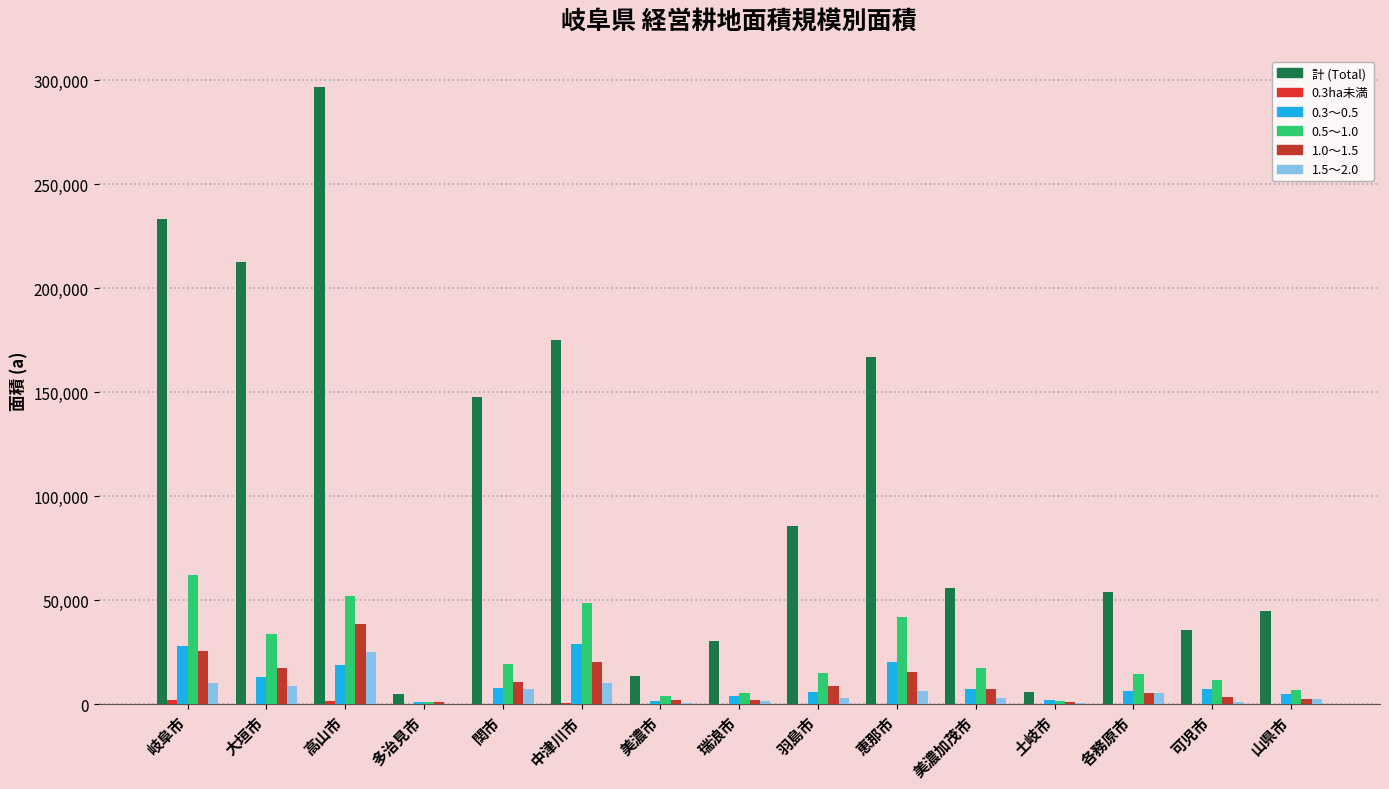

The 計 (Total) series shows 44674 at 中津川市. True or false?

False